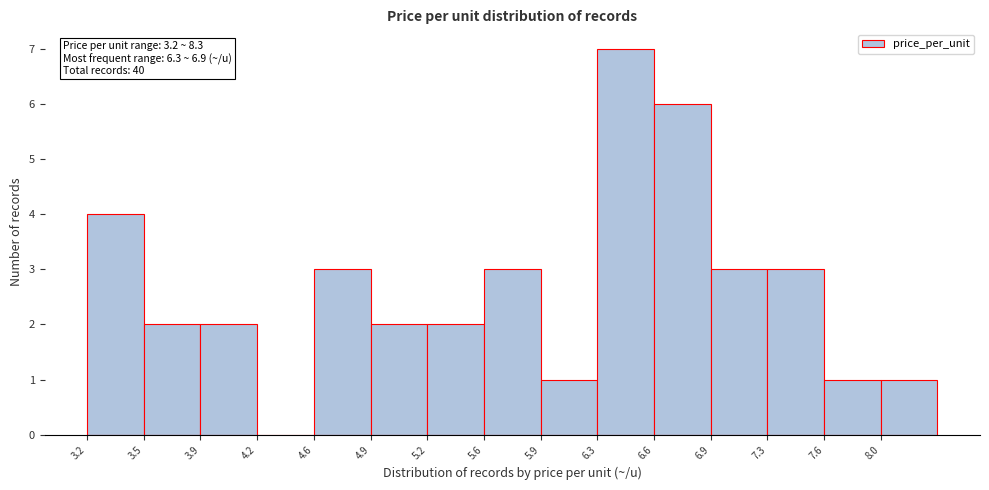

Which range on the x-axis has the tallest bar?

6.26 to 6.60